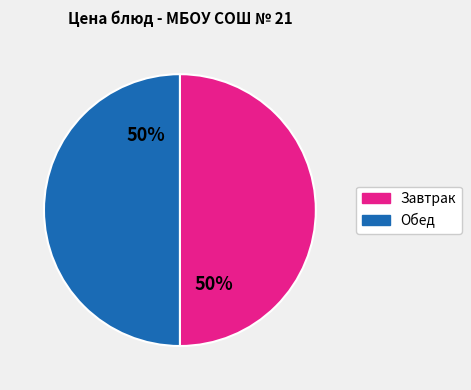

Is the sum of Завтрак and Обед greater than half?

Yes